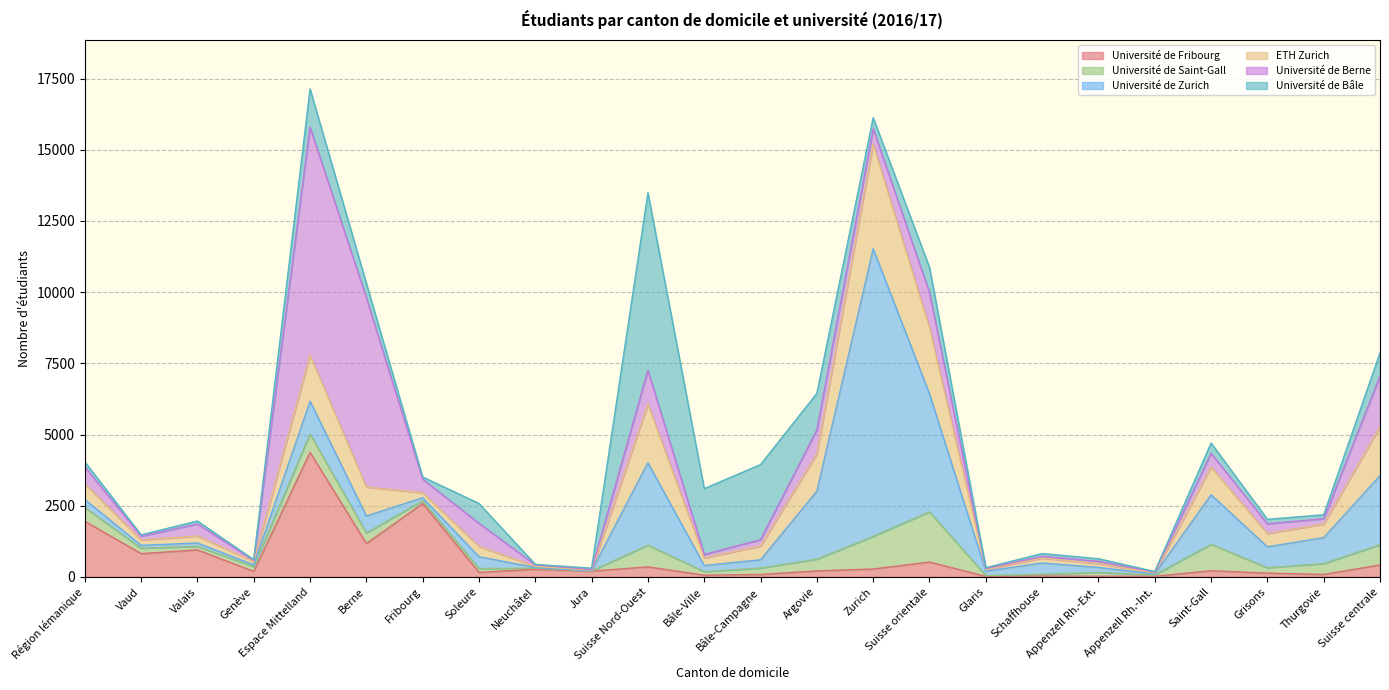

Reading left to right, list all the values displayed in this chart.

Université de Fribourg: Région lémanique=1954	Vaud=816	Valais=947	Genève=191	Espace Mittelland=4372	Berne=1172	Fribourg=2575	Soleure=158	Neuchâtel=266	Jura=201	Suisse Nord-Ouest=351	Bâle-Ville=59	Bâle-Campagne=83	Argovie=209	Zurich=276	Suisse orientale=520	Glaris=17	Schaffhouse=28	Appenzell Rh.-Ext.=23	Appenzell Rh.-Int.=21	Saint-Gall=215	Grisons=131	Thurgovie=85	Suisse centrale=417
Université de Saint-Gall: Région lémanique=480	Vaud=191	Valais=121	Genève=168	Espace Mittelland=648	Berne=370	Fribourg=96	Soleure=134	Neuchâtel=39	Jura=9	Suisse Nord-Ouest=762	Bâle-Ville=125	Bâle-Campagne=225	Argovie=412	Zurich=1145	Suisse orientale=1763	Glaris=27	Schaffhouse=63	Appenzell Rh.-Ext.=132	Appenzell Rh.-Int.=43	Saint-Gall=928	Grisons=190	Thurgovie=380	Suisse centrale=713
Université de Zurich: Région lémanique=283	Vaud=100	Valais=121	Genève=62	Espace Mittelland=1147	Berne=594	Fribourg=109	Soleure=414	Neuchâtel=24	Jura=6	Suisse Nord-Ouest=2894	Bâle-Ville=215	Bâle-Campagne=291	Argovie=2388	Zurich=10102	Suisse orientale=4147	Glaris=153	Schaffhouse=396	Appenzell Rh.-Ext.=176	Appenzell Rh.-Int.=36	Saint-Gall=1740	Grisons=733	Thurgovie=913	Suisse centrale=2425
ETH Zurich: Région lémanique=552	Vaud=189	Valais=245	Genève=118	Espace Mittelland=1618	Berne=1021	Fribourg=176	Soleure=362	Neuchâtel=39	Jura=20	Suisse Nord-Ouest=2062	Bâle-Ville=265	Bâle-Campagne=486	Argovie=1311	Zurich=3676	Suisse orientale=2325	Glaris=59	Schaffhouse=172	Appenzell Rh.-Ext.=135	Appenzell Rh.-Int.=42	Saint-Gall=974	Grisons=467	Thurgovie=476	Suisse centrale=1718
Université de Berne: Région lémanique=598	Vaud=132	Valais=425	Genève=41	Espace Mittelland=8010	Berne=6647	Fribourg=473	Soleure=812	Neuchâtel=57	Jura=21	Suisse Nord-Ouest=1187	Bâle-Ville=124	Bâle-Campagne=221	Argovie=842	Zurich=544	Suisse orientale=1225	Glaris=37	Schaffhouse=64	Appenzell Rh.-Ext.=81	Appenzell Rh.-Int.=28	Saint-Gall=482	Grisons=345	Thurgovie=188	Suisse centrale=1778
Université de Bâle: Région lémanique=175	Vaud=48	Valais=102	Genève=25	Espace Mittelland=1346	Berne=507	Fribourg=79	Soleure=699	Neuchâtel=13	Jura=48	Suisse Nord-Ouest=6234	Bâle-Ville=2312	Bâle-Campagne=2638	Argovie=1284	Zurich=386	Suisse orientale=890	Glaris=28	Schaffhouse=96	Appenzell Rh.-Ext.=90	Appenzell Rh.-Int.=18	Saint-Gall=363	Grisons=156	Thurgovie=139	Suisse centrale=819